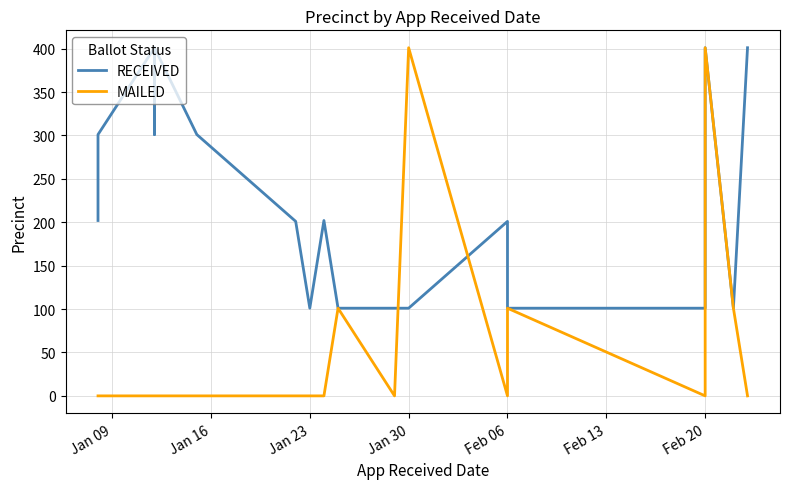

True or false: MAILED and RECEIVED intersect in this chart.

True